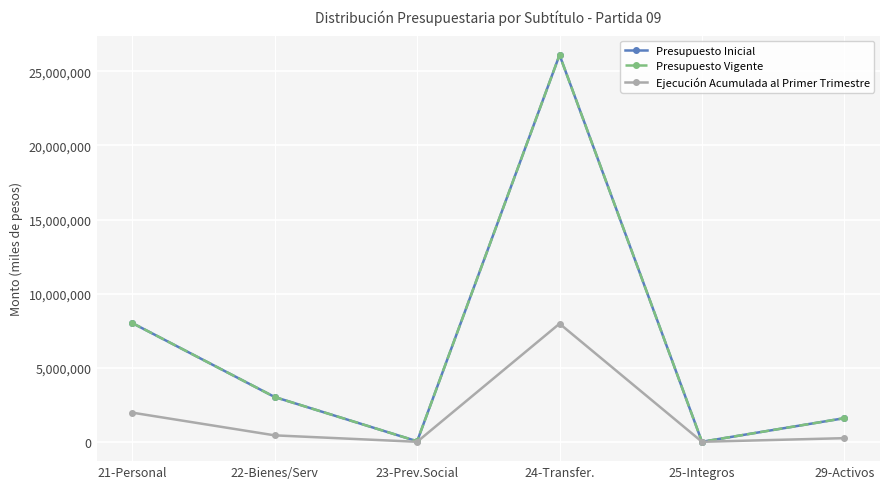

What is the average value of the Presupuesto Inicial series?

6461742